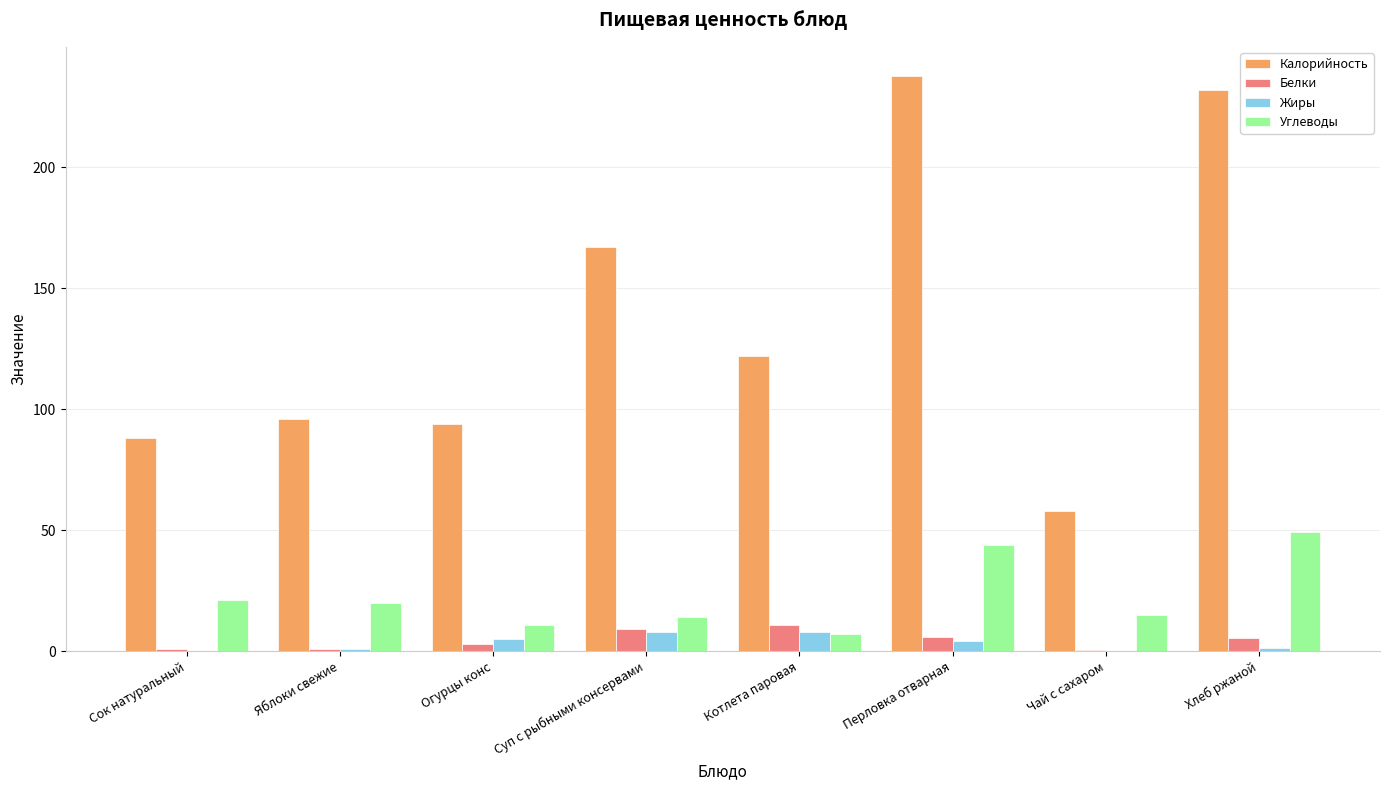

The Белки series shows 0.4 at Чай с сахаром. True or false?

True